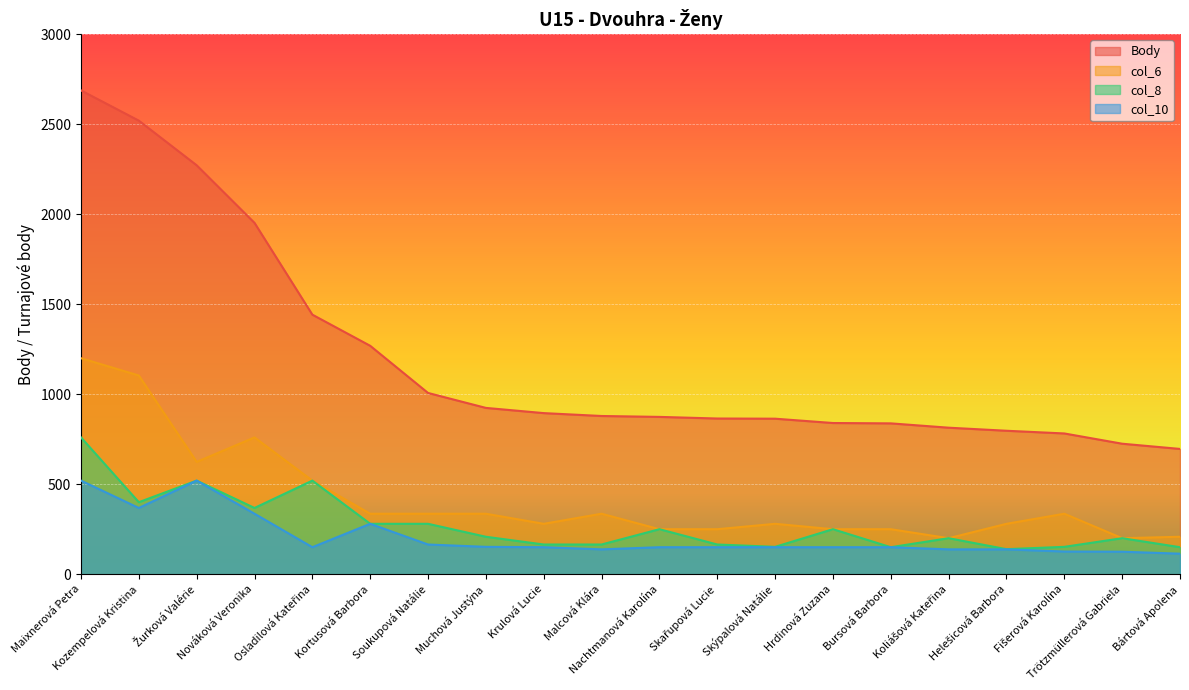

Is it true that col_10 equals 35 at Nachtmanová Karolína?

False